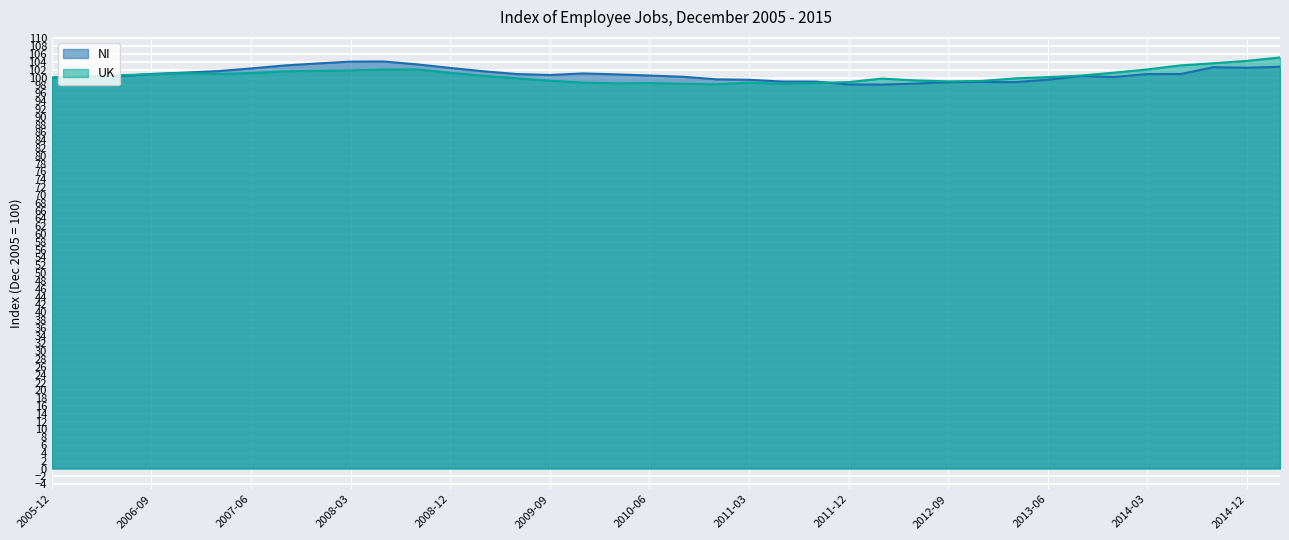

What is the label of the 13th point from the left?

2008-12